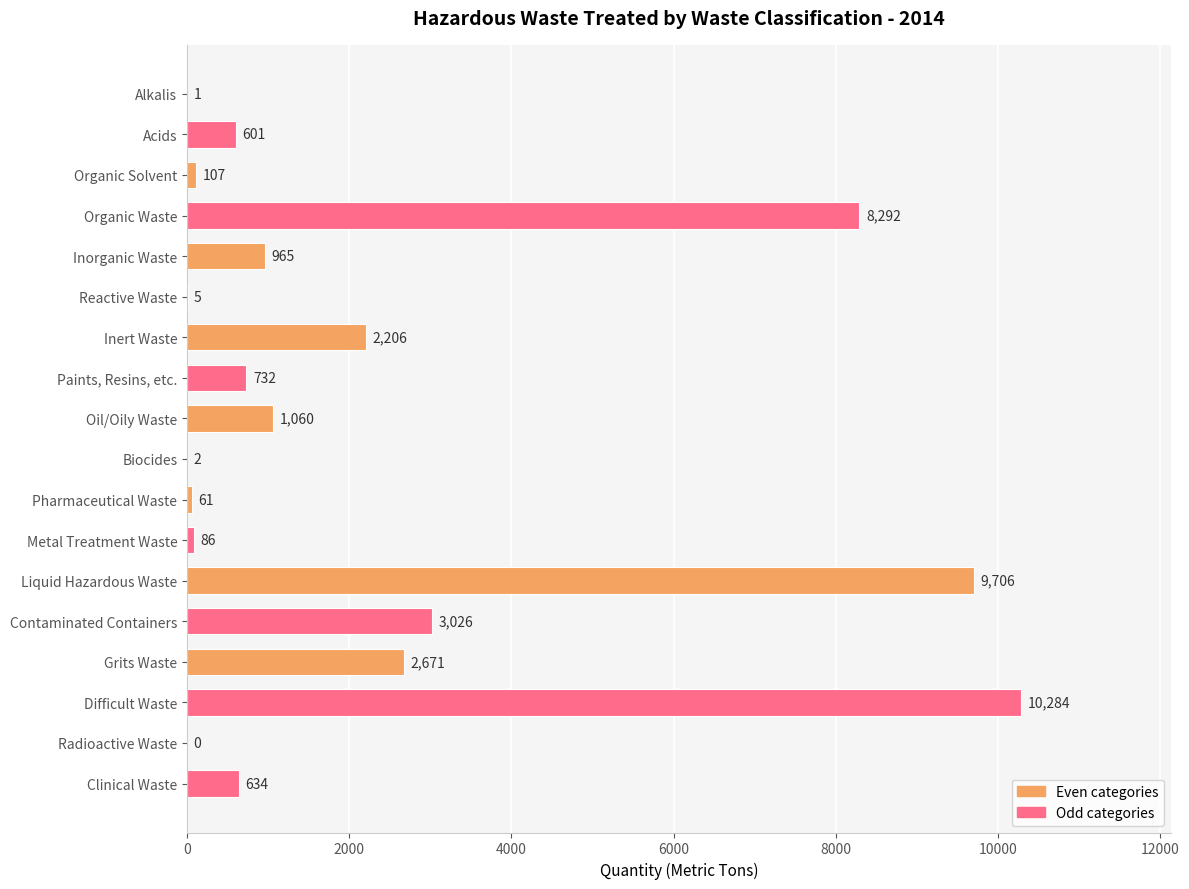

What is the sum of all values?

40439